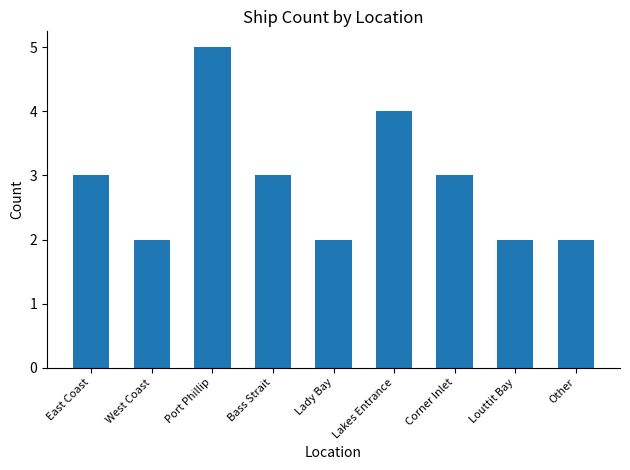

What is the difference between the maximum and minimum values?

3